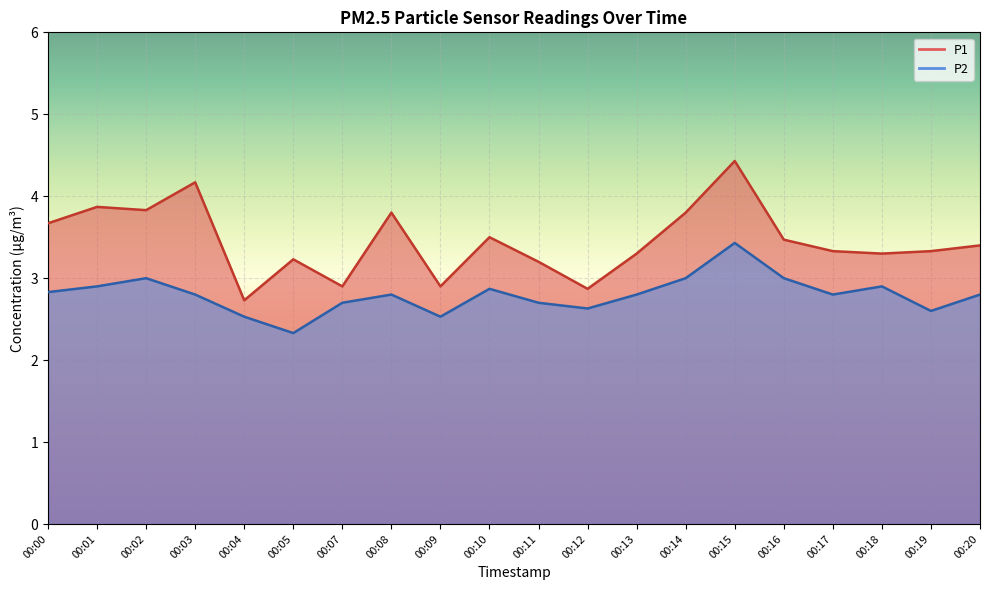

Reading left to right, transcribe all the data shown in this chart.

P1: 00:00=3.7	00:01=3.9	00:02=3.8	00:03=4.2	00:04=2.7	00:05=3.2	00:07=2.9	00:08=3.8	00:09=2.9	00:10=3.5	00:11=3.2	00:12=2.9	00:13=3.3	00:14=3.8	00:15=4.4	00:16=3.5	00:17=3.3	00:18=3.3	00:19=3.3	00:20=3.4
P2: 00:00=2.8	00:01=2.9	00:02=3.0	00:03=2.8	00:04=2.5	00:05=2.3	00:07=2.7	00:08=2.8	00:09=2.5	00:10=2.9	00:11=2.7	00:12=2.6	00:13=2.8	00:14=3.0	00:15=3.4	00:16=3.0	00:17=2.8	00:18=2.9	00:19=2.6	00:20=2.8